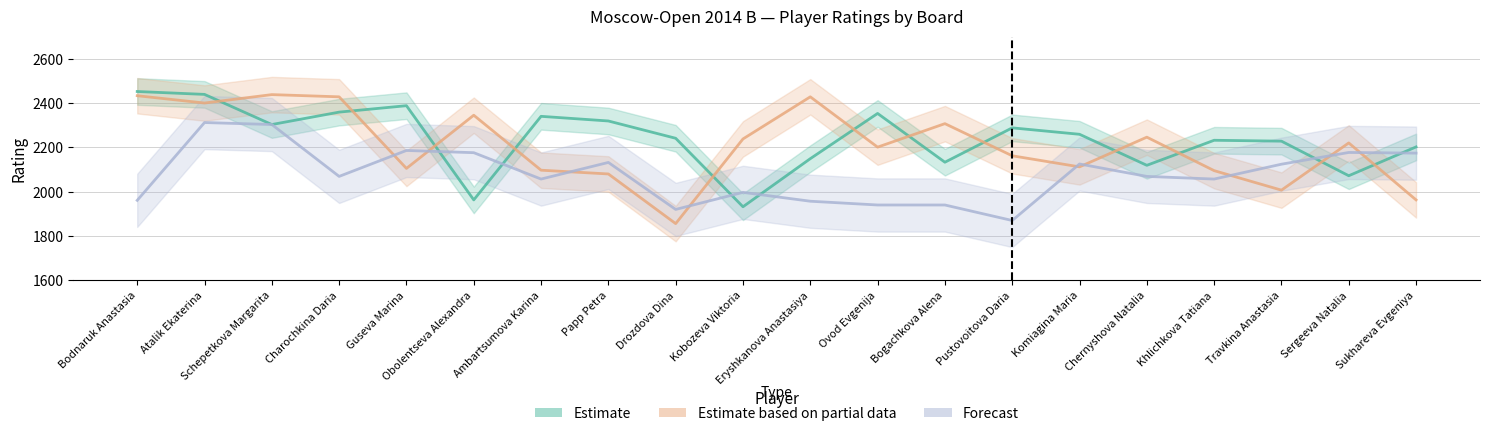

What is the value of the Estimate based on partial data point at the 8th from the left?

2080